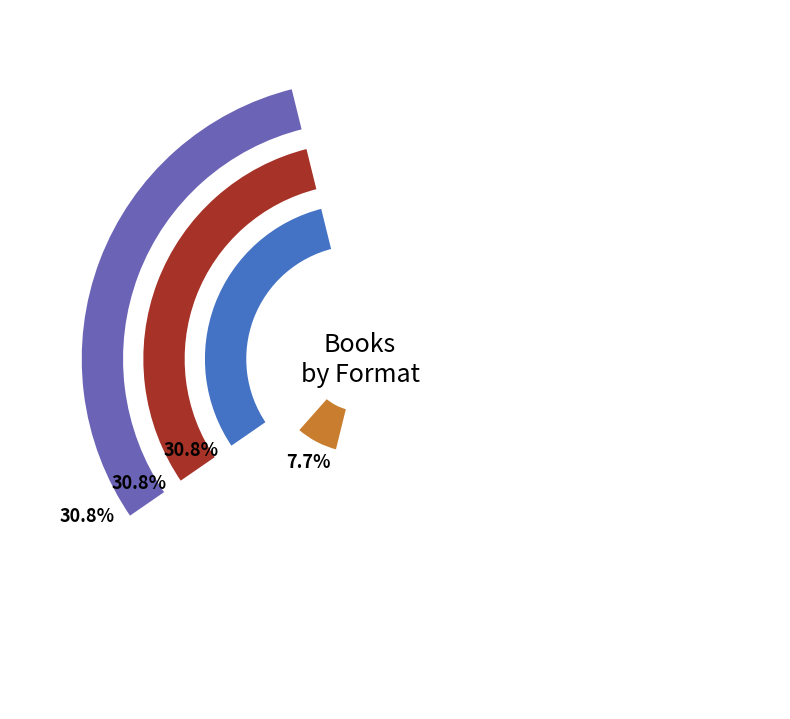

The eBook slice represents 31% of the pie. True or false?

True